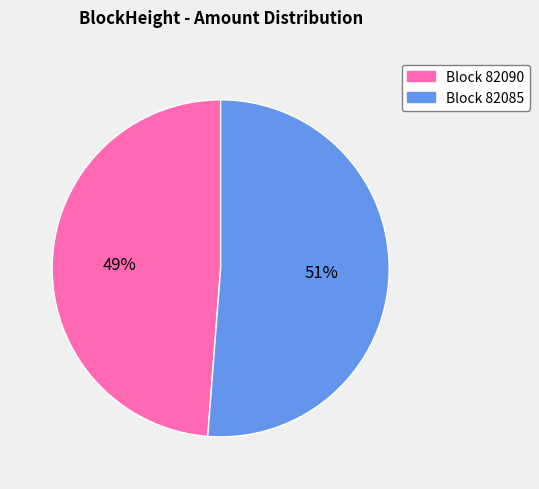

Is there any slice that represents more than half of the pie?

Yes